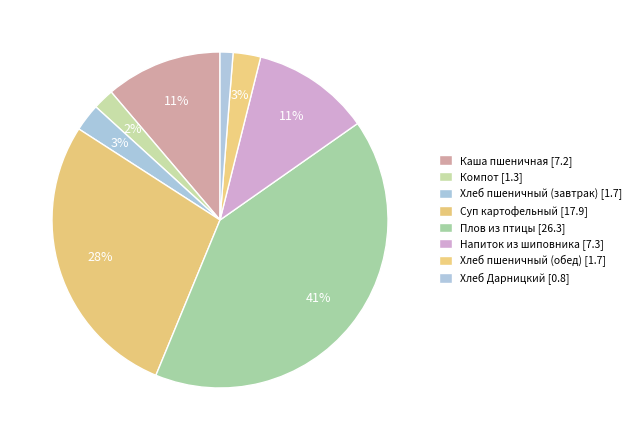

What is the smallest slice in the pie chart?

Хлеб Дарницкий